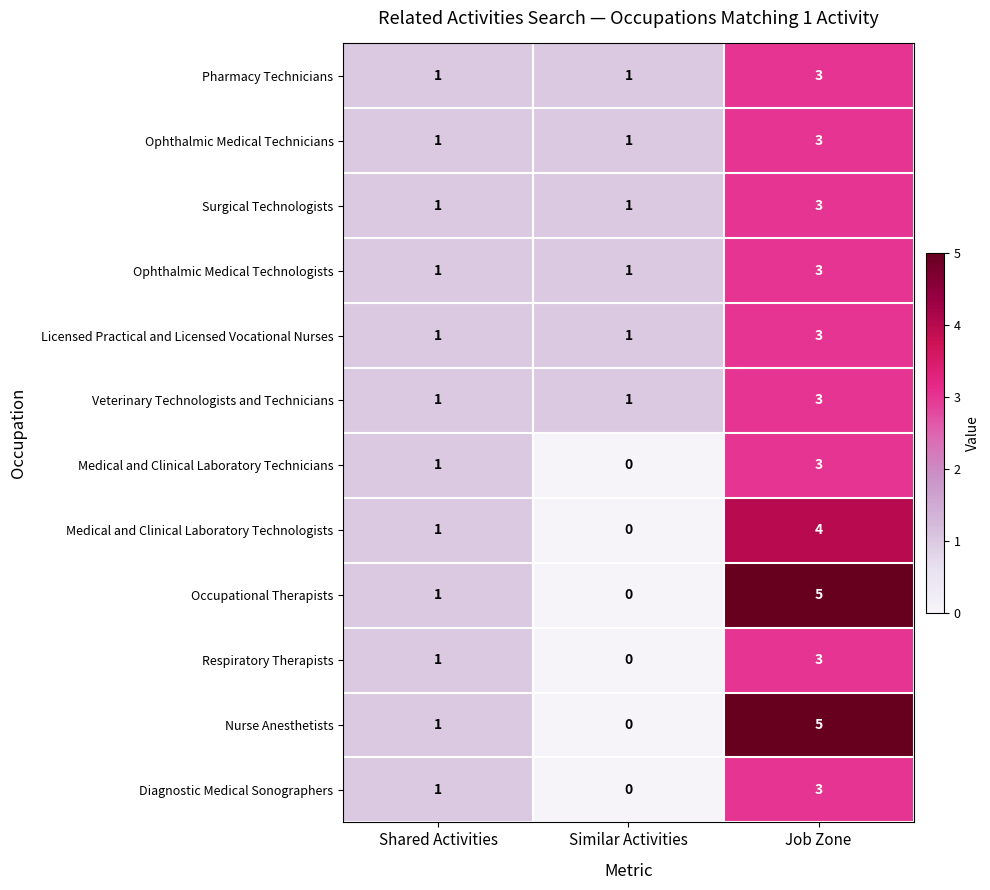

True or false: Veterinary Technologists and Technicians has a value of 0 at Shared Activities.

False